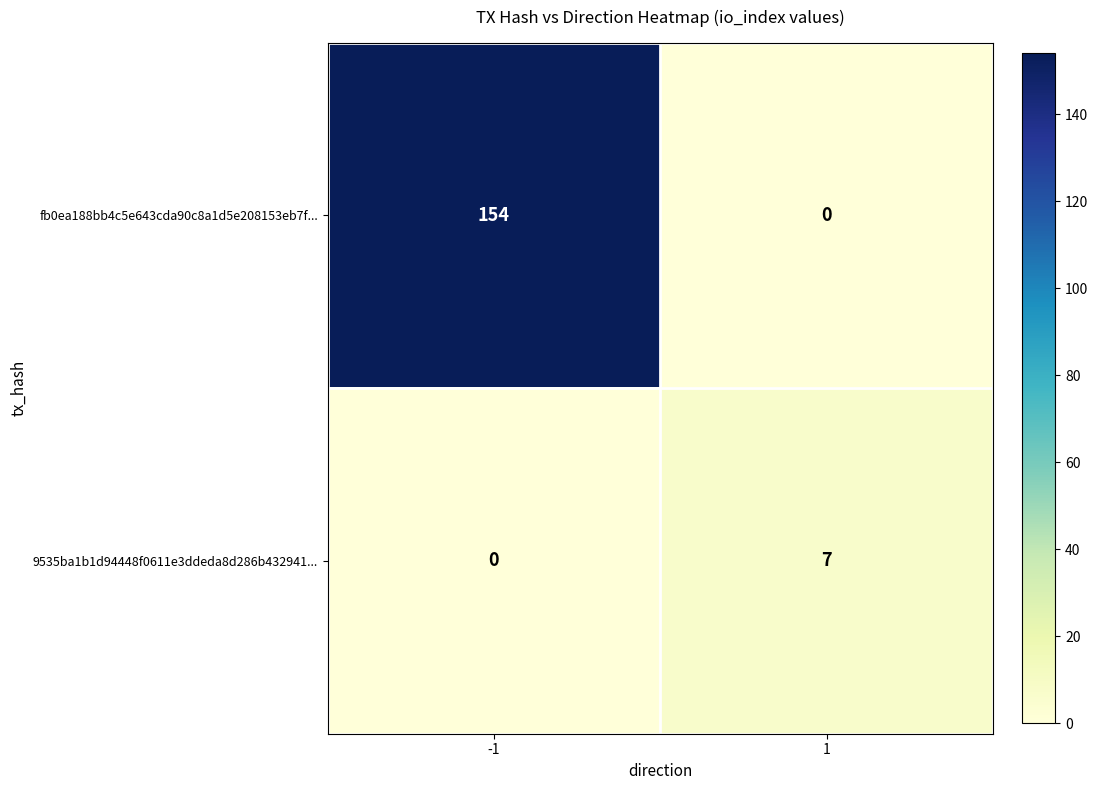

The 9535ba1b1d94448f0611e3ddeda8d286b432941... series shows 10 at 1. True or false?

False